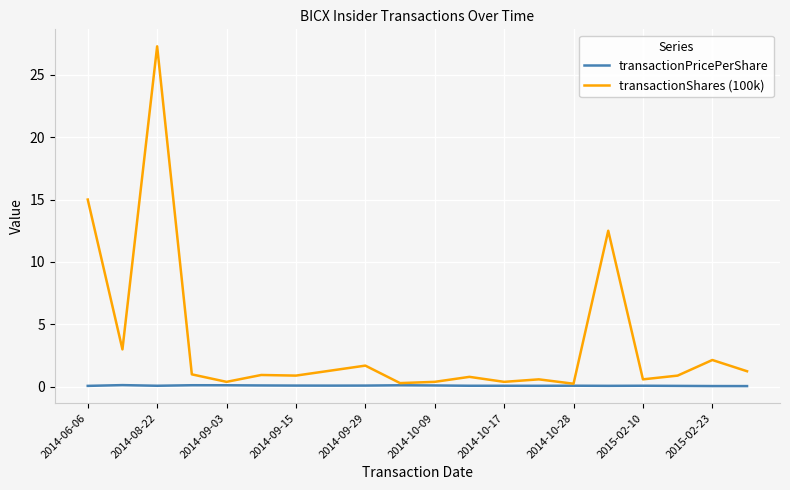

What is the minimum value for transactionPricePerShare?

0.1